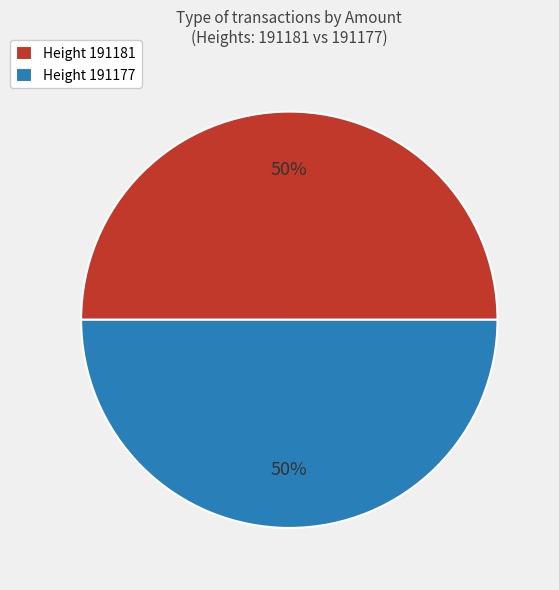

What is the ratio of the value at Height 191177 to the value at Height 191181?

1.0